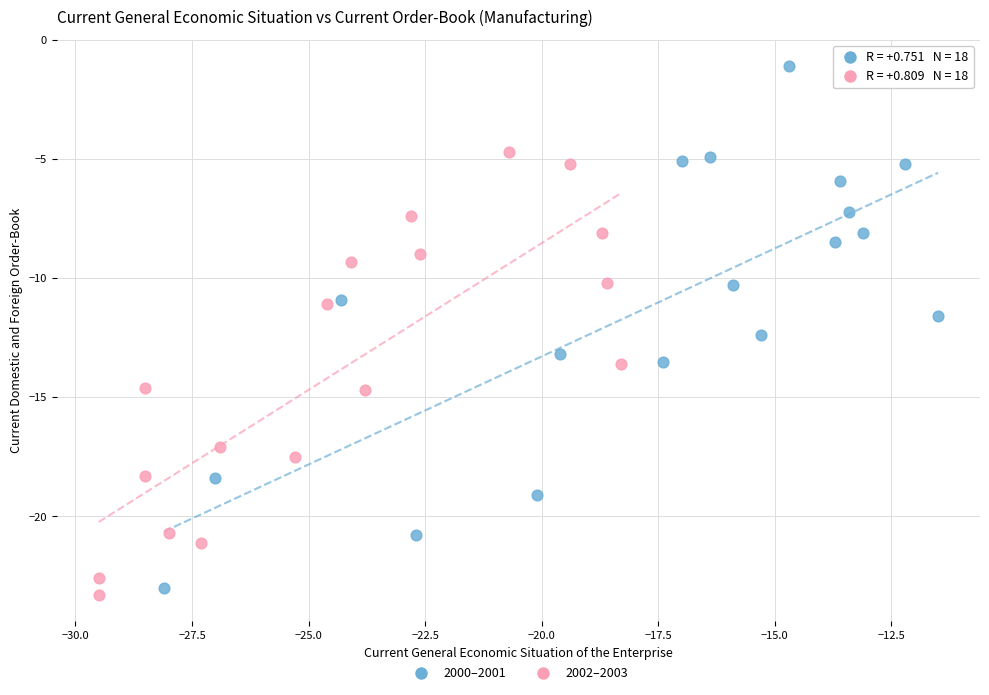

Which series has the widest spread of Y values?

2000–2001